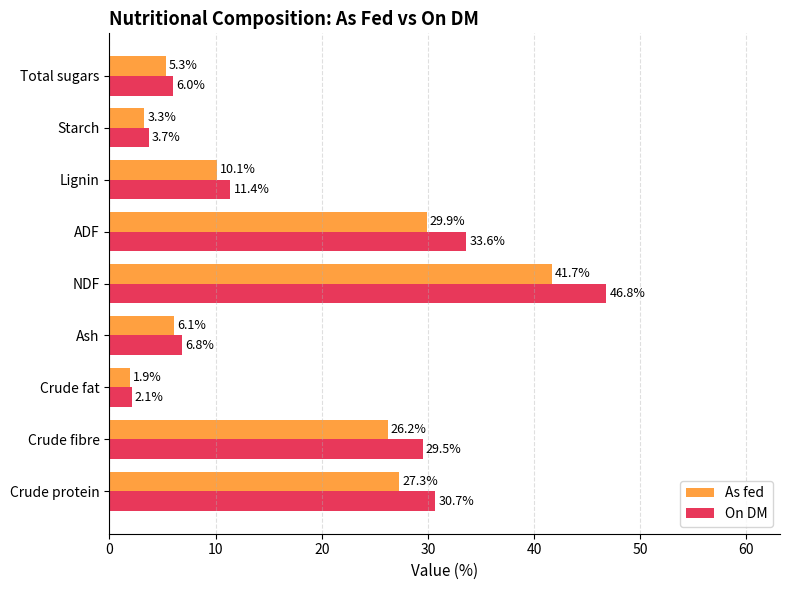

List the series in order of their overall mean, highest first.

On DM, As fed